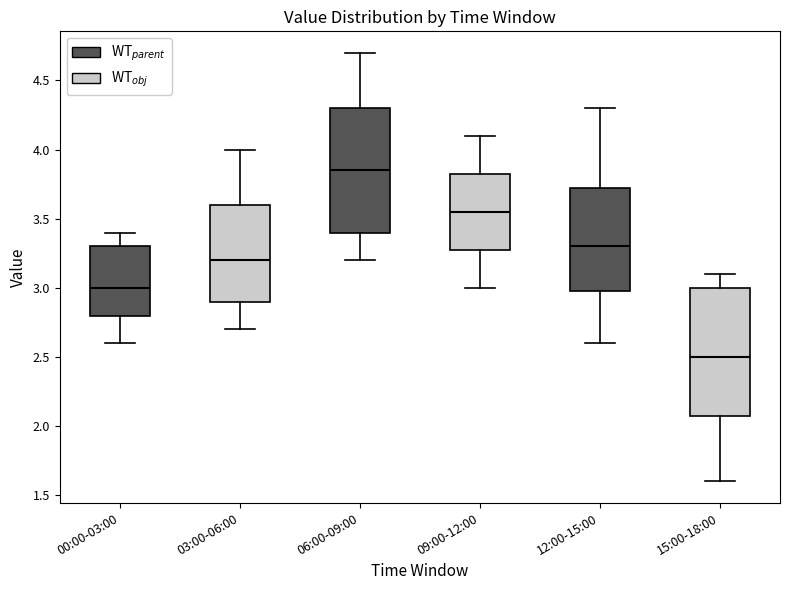

Which box's median line is the lowest?

15:00-18:00